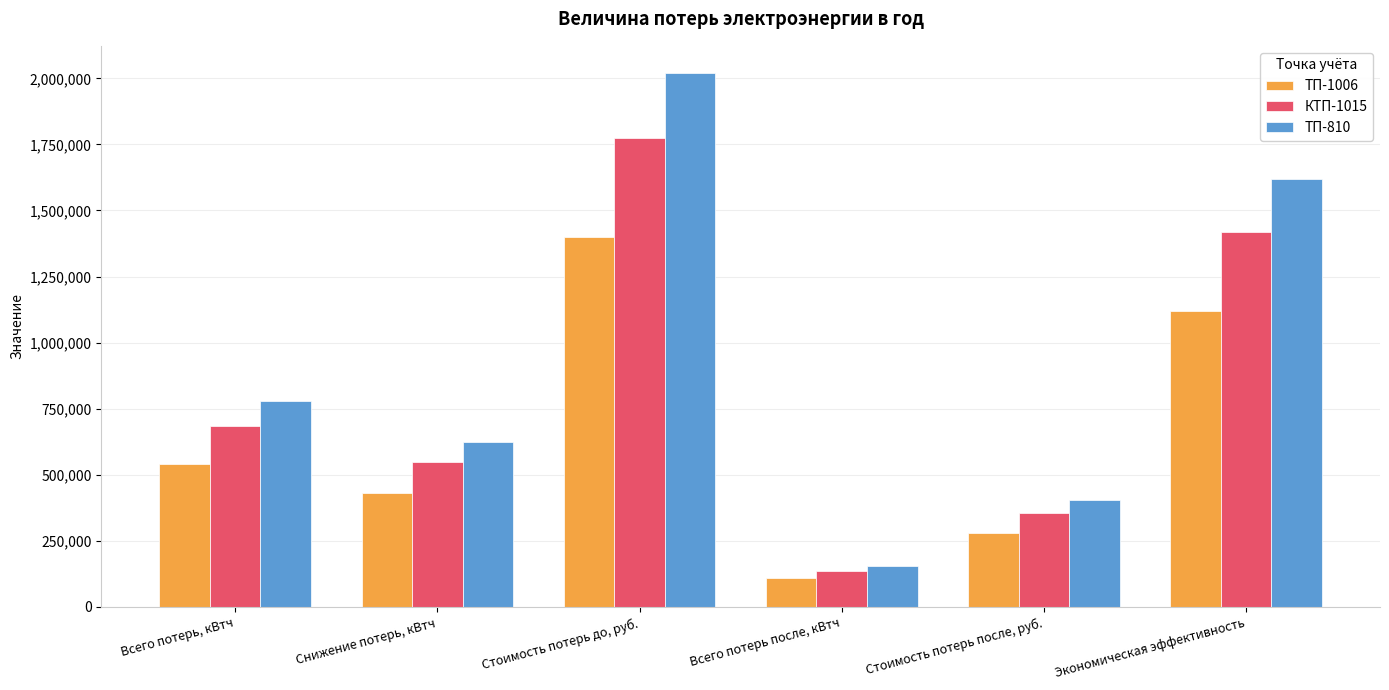

List the labels in order of ТП-1006 value, smallest first.

Всего потерь после, кВтч, Стоимость потерь после, руб., Снижение потерь, кВтч, Всего потерь, кВтч, Экономическая эффективность, Стоимость потерь до, руб.